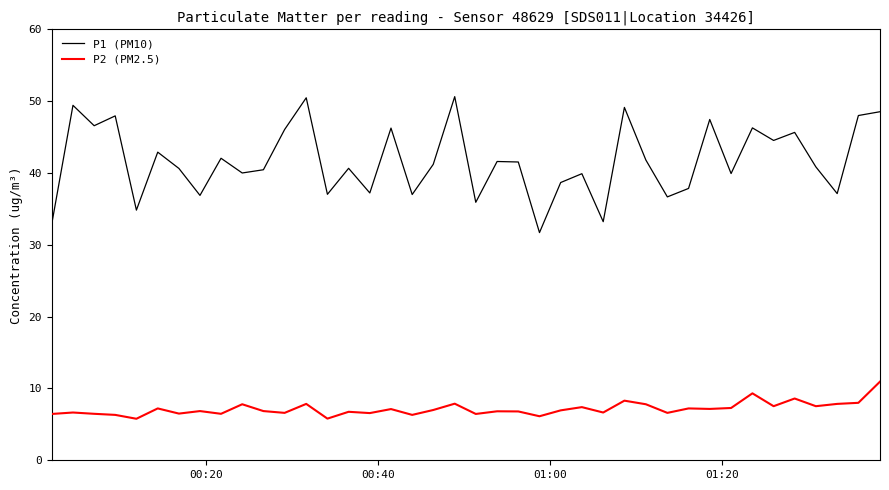

True or false: P2 (PM2.5) and P1 (PM10) intersect in this chart.

False